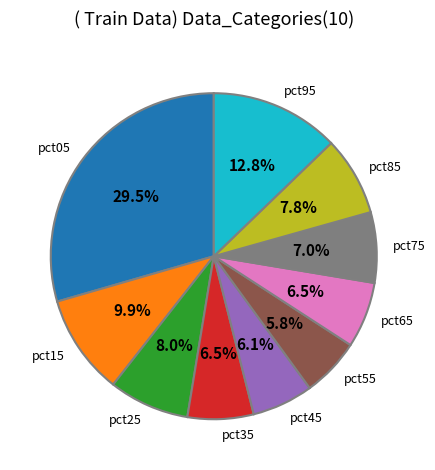

Does any single category account for the majority?

No